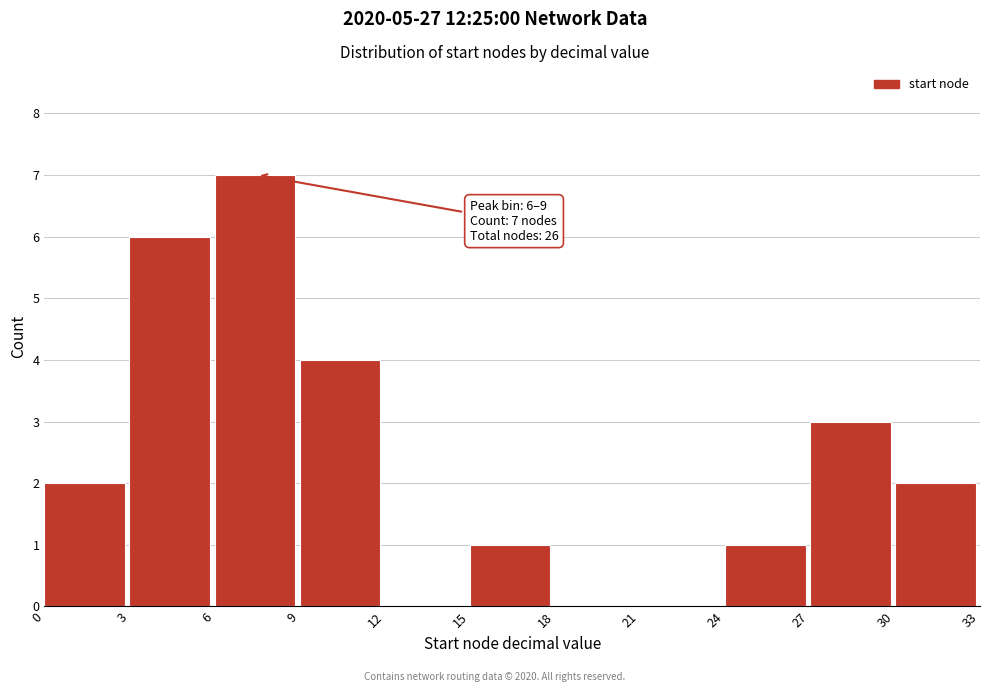

Over which range of the x-axis is the bar tallest?

6 to 9